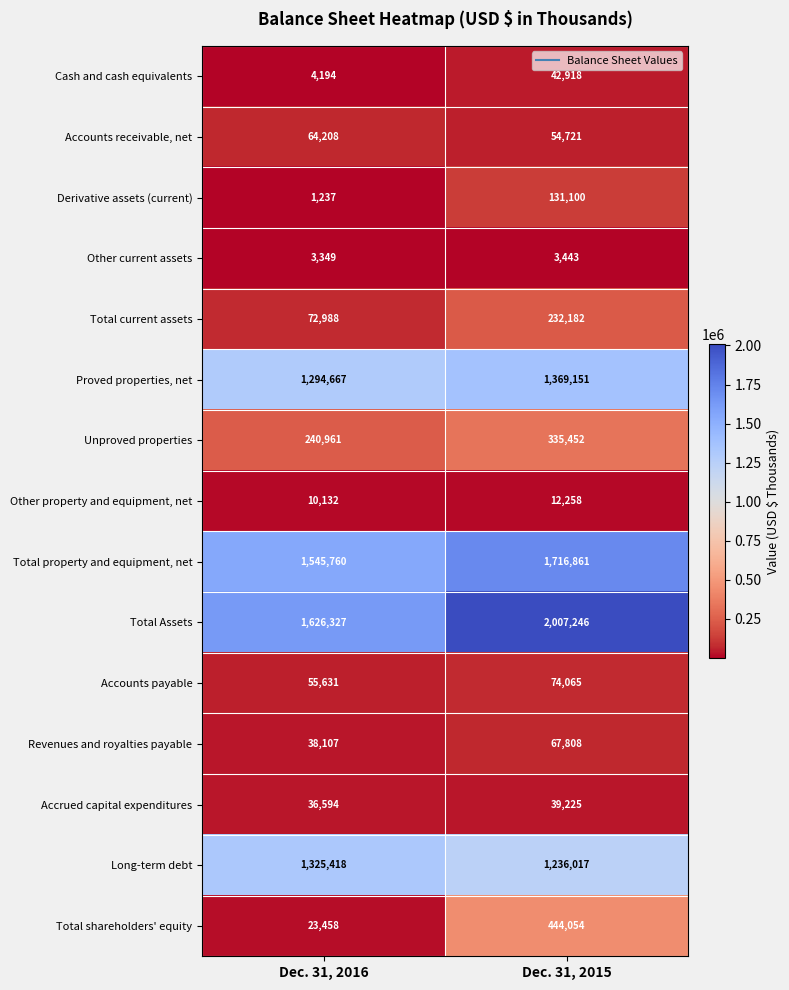

Where is Accrued capital expenditures nearest to the value 37909?

Dec. 31, 2016